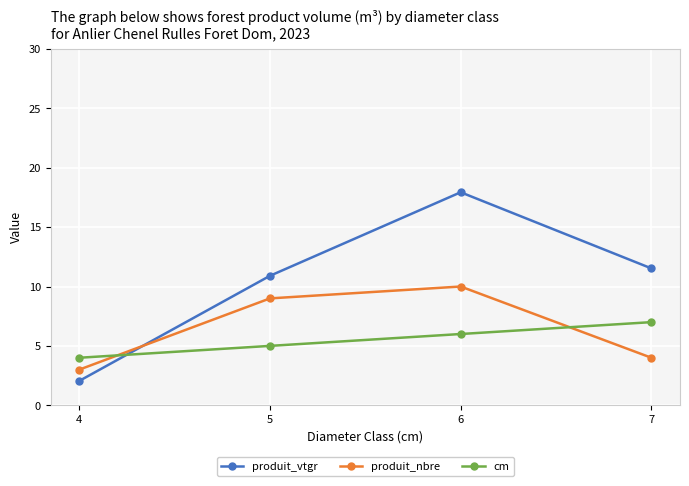

Rank the categories by cm value from highest to lowest.

7, 6, 5, 4